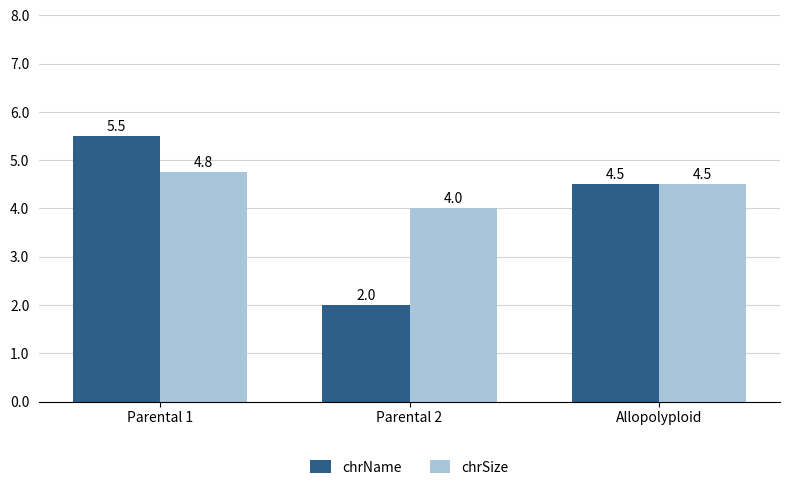

What is the label of the 2nd bar from the left?

Parental 2